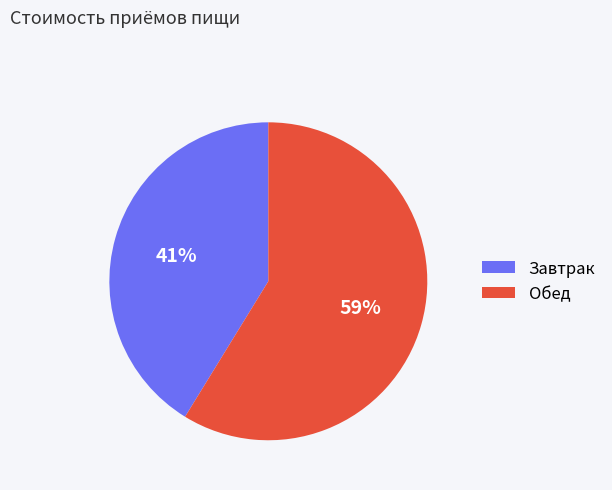

Which has a higher value, Обед or Завтрак?

Обед